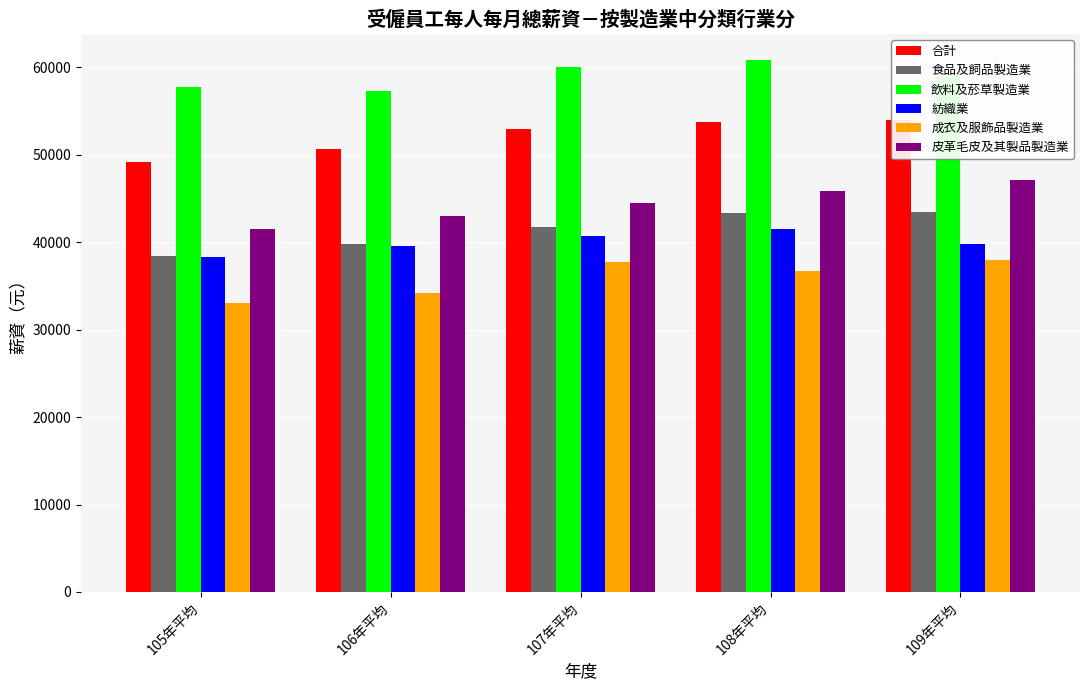

How many data points in 食品及飼品製造業 are less than 41744?

2